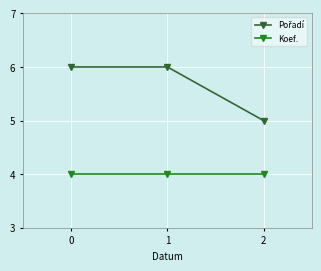

How many categories are shown in the chart?

3